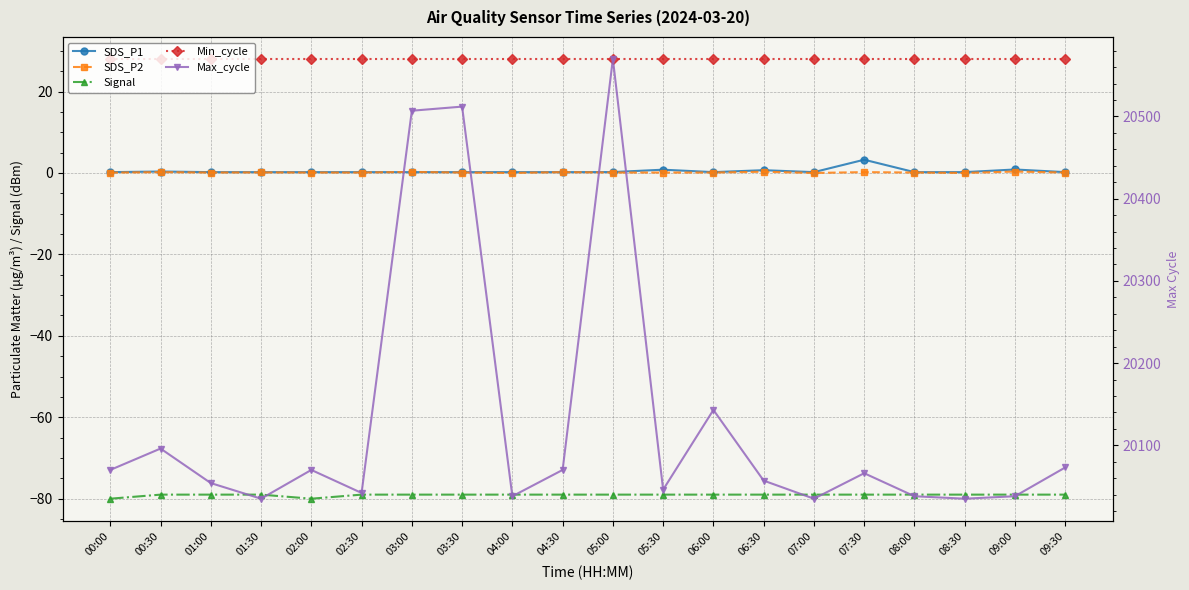

What value does the Max_cycle series have at 06:00?

20143.0